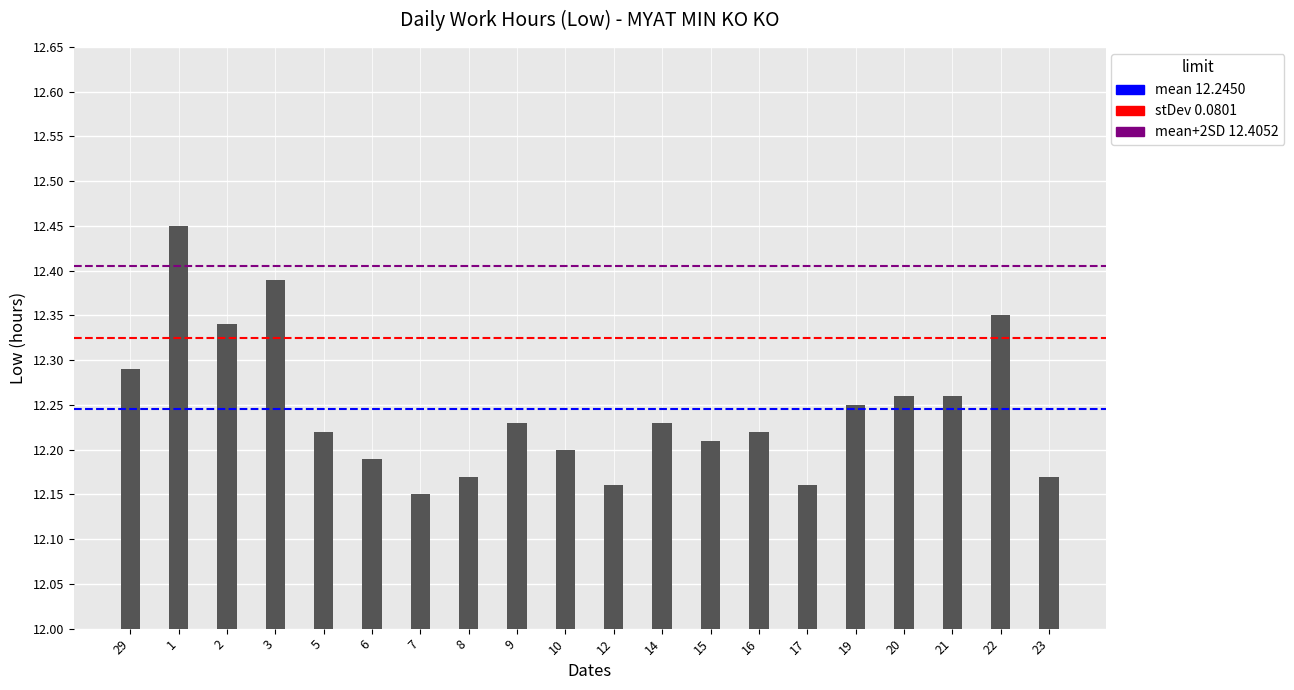

What is the difference between the second highest and minimum values?

0.2